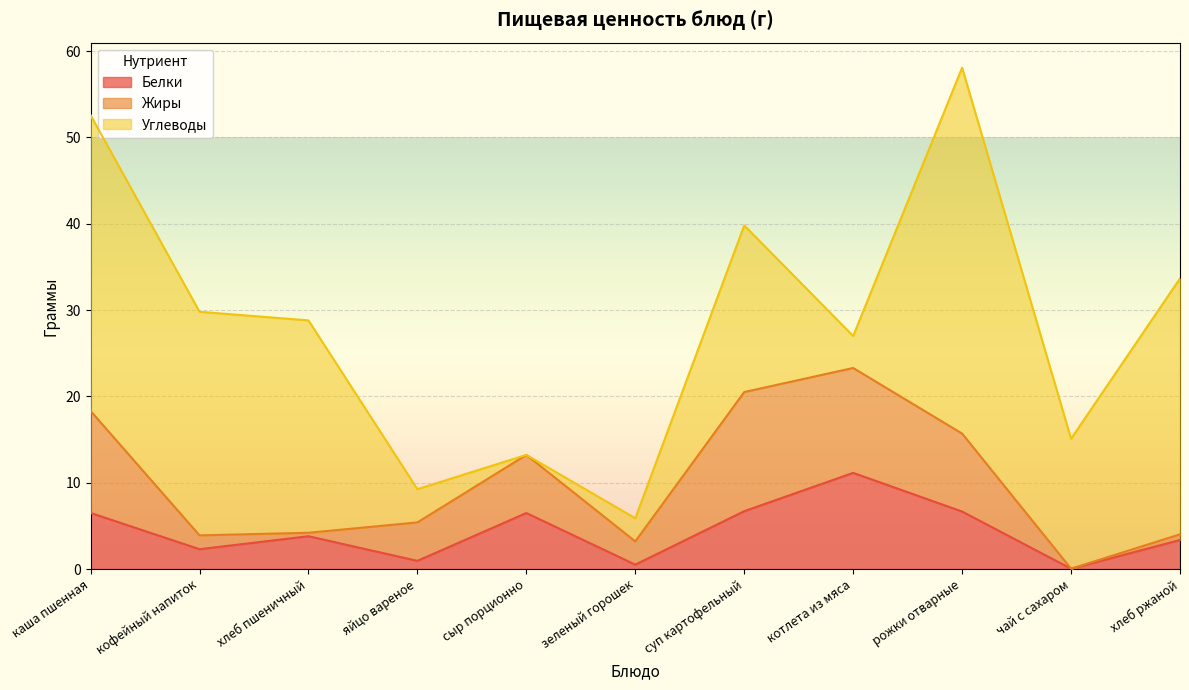

How many intersections are there between Углеводы and Белки?

4